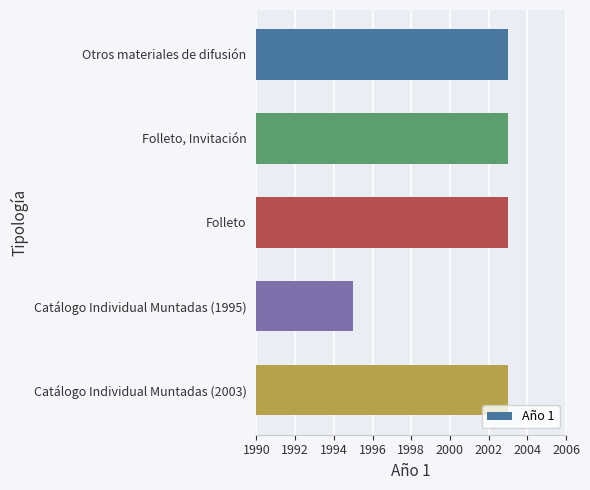

Count the values in the range 2003 to 2004.

4